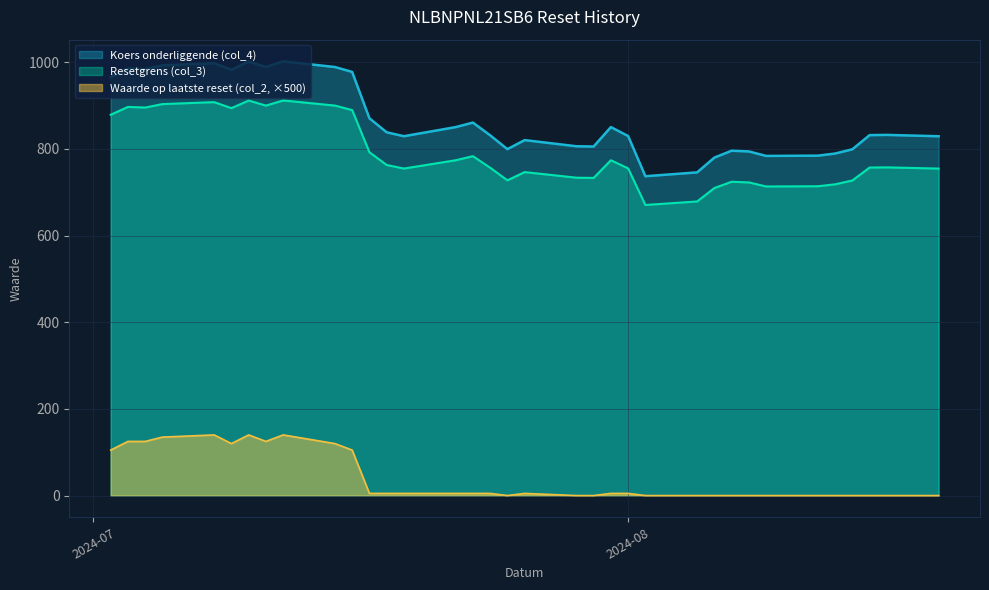

Which series has the largest total across all categories?

Koers onderliggende (col_4)